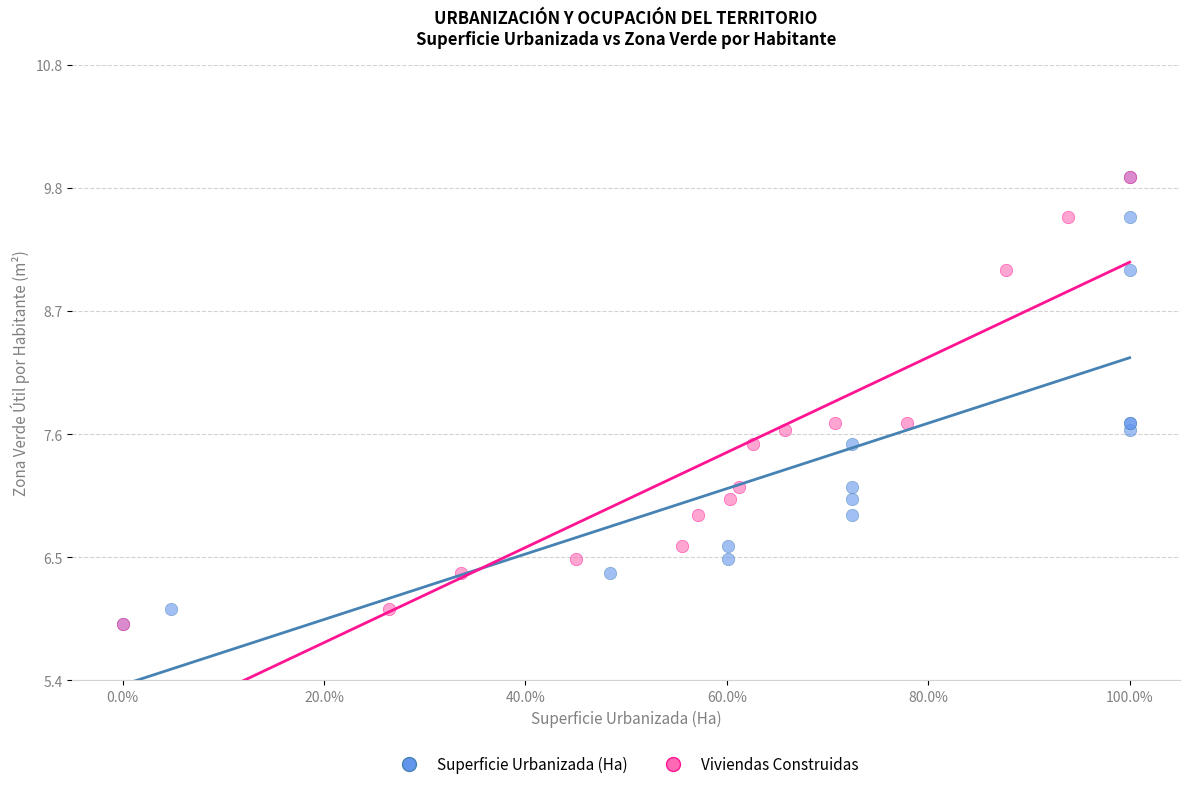

What are all the series names shown in the legend?

Superficie Urbanizada (Ha), Viviendas Construidas